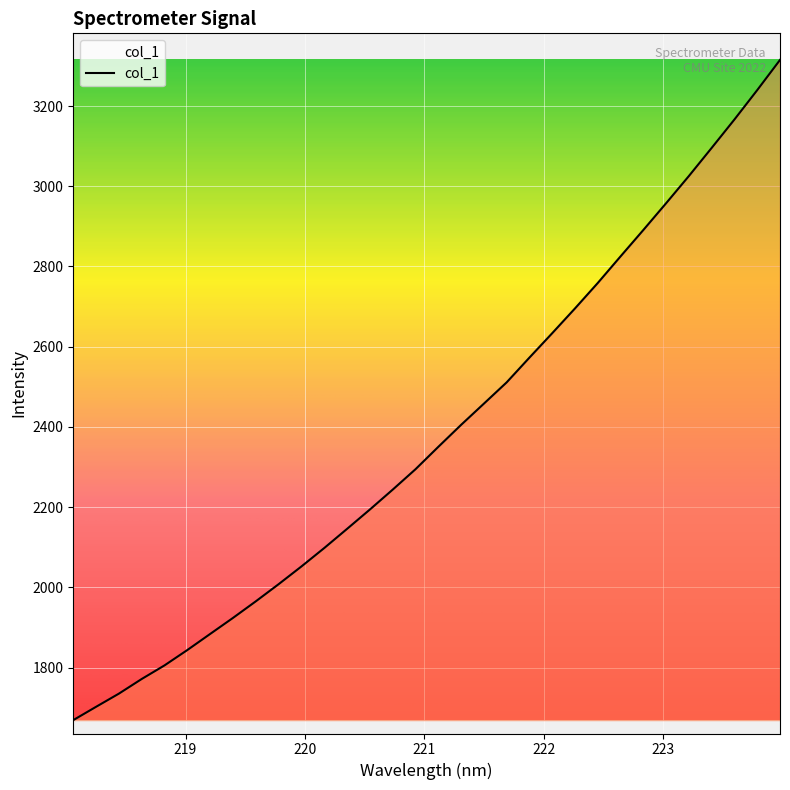

What is the maximum value shown in the chart?

3315.0